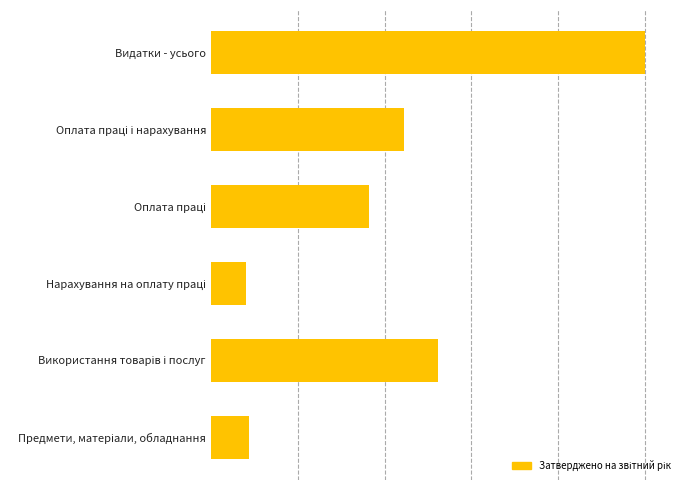

Are the bars horizontal?

Yes